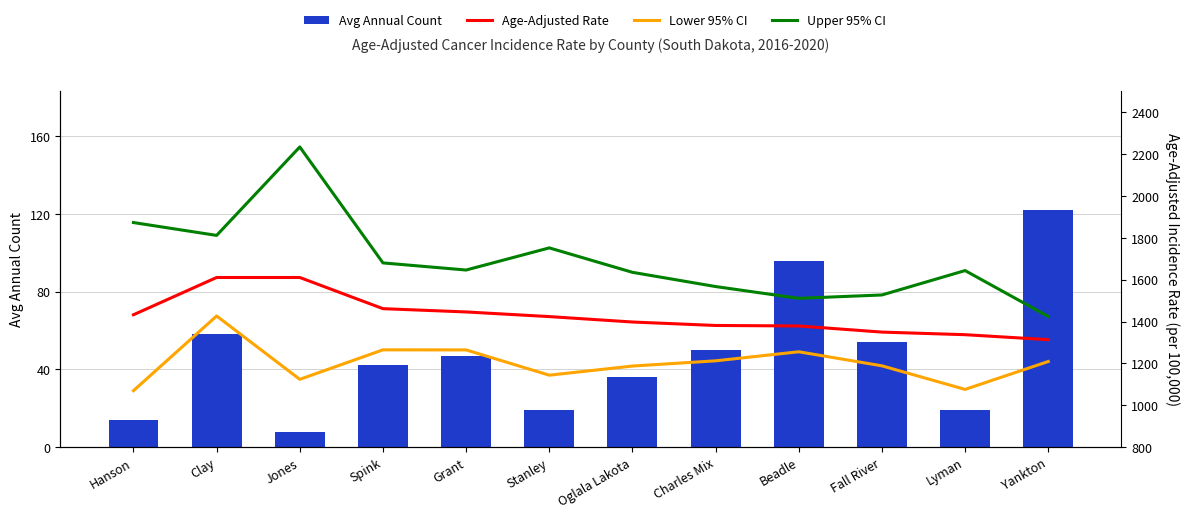

How many distinct data groups are displayed?

4